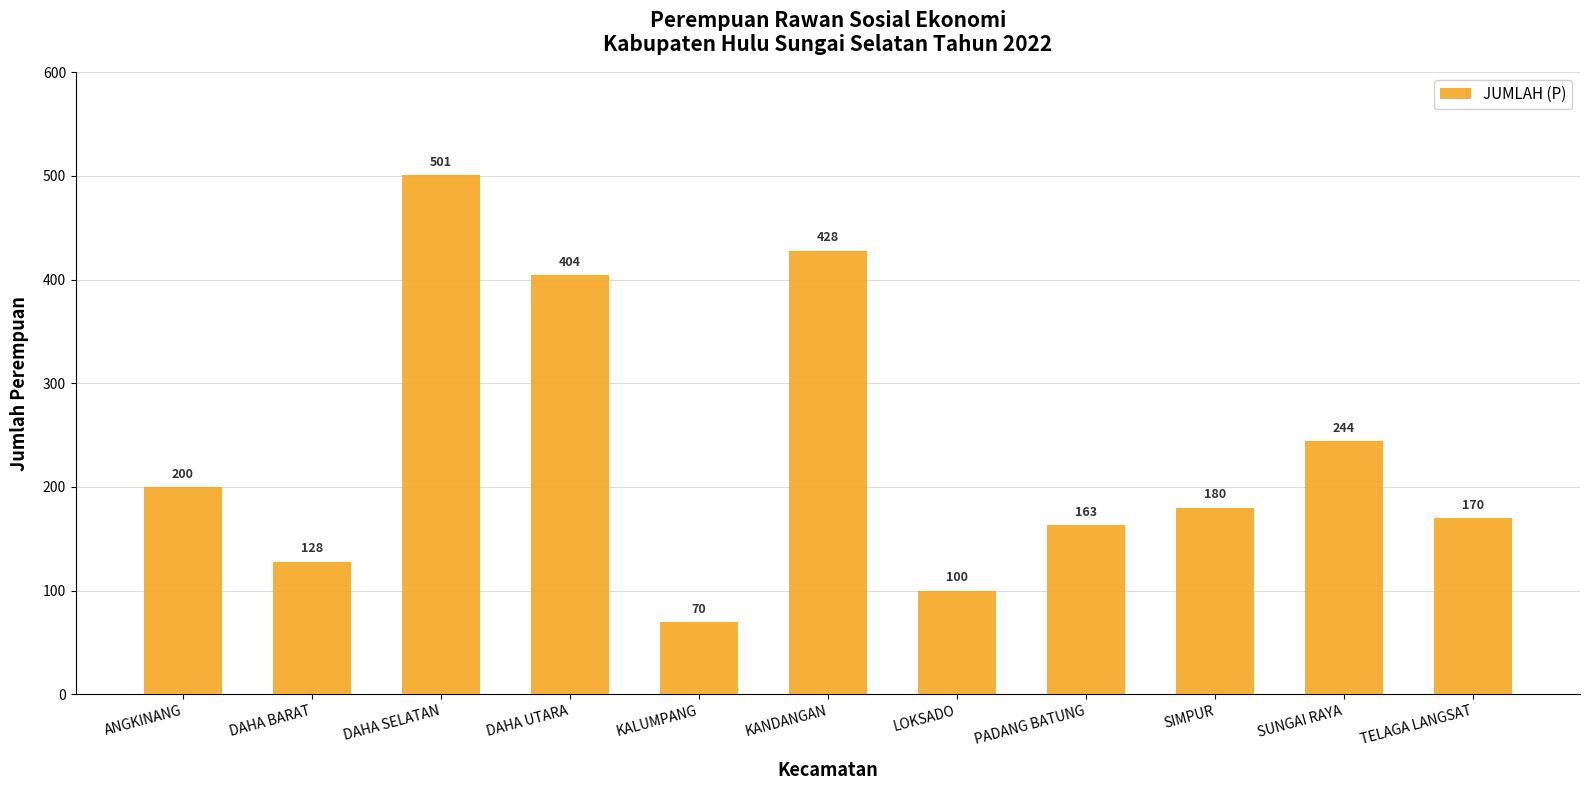

What is the change in value from ANGKINANG to KANDANGAN?

+228